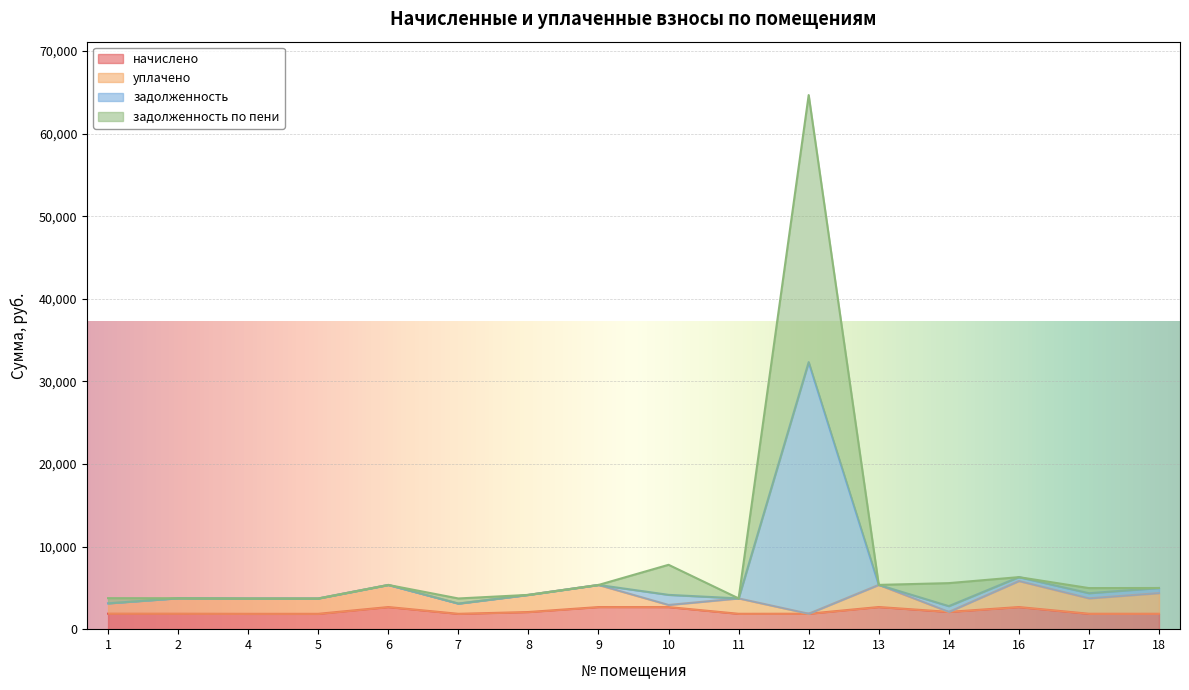

What is the difference between the начислено values at 6 and 18?

811.1